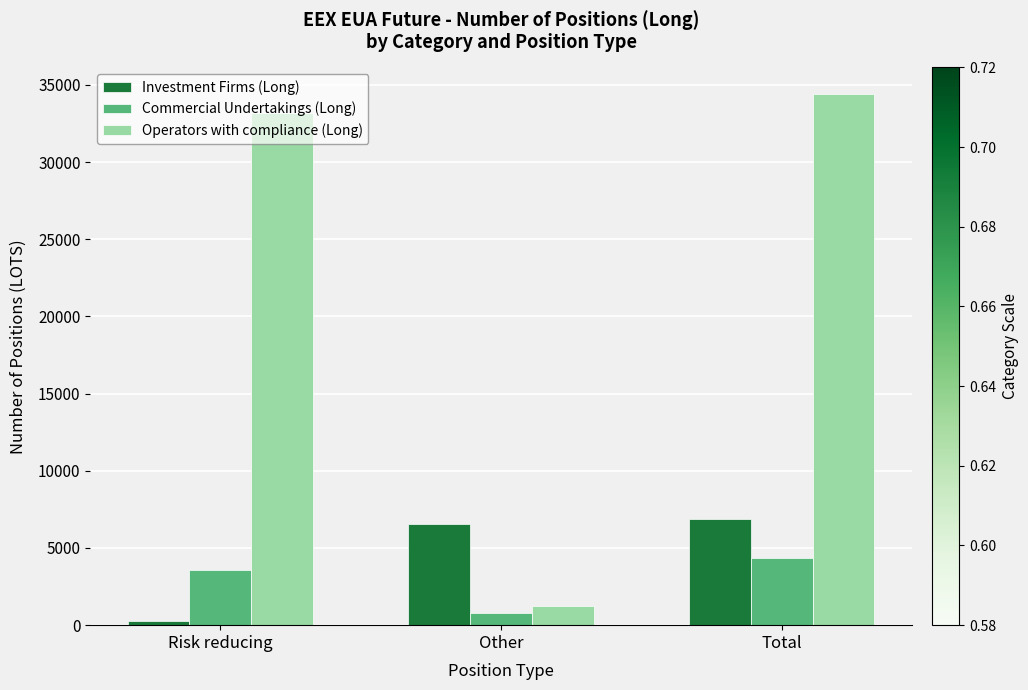

What is the average value of the Investment Firms (Long) series?

4591